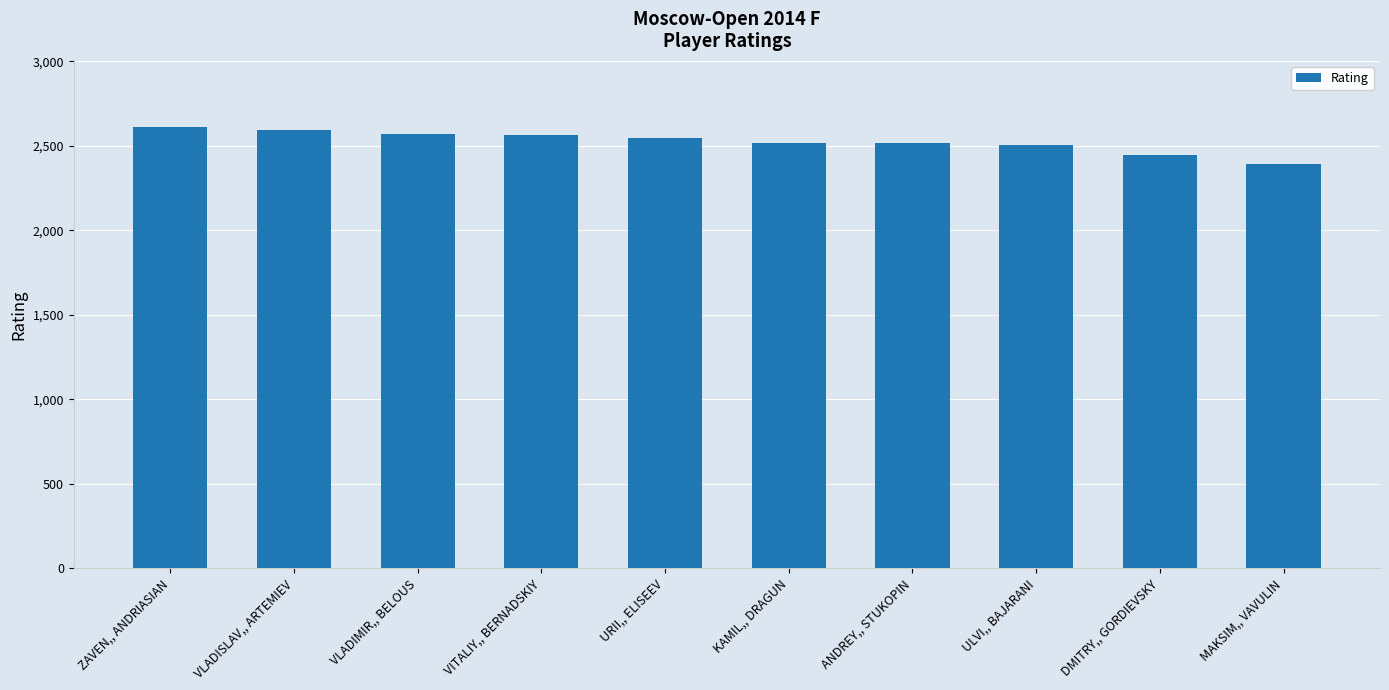

The value at MAKSIM,, VAVULIN is 2390. True or false?

True